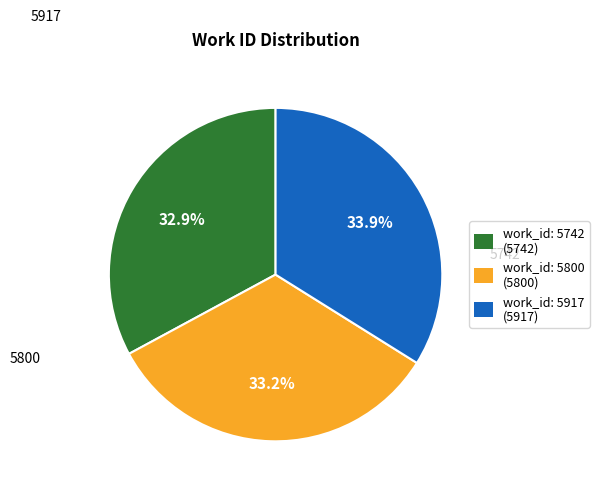

Approximately how many times larger is the value at work_id: 5742 compared to work_id: 5800?

1.0